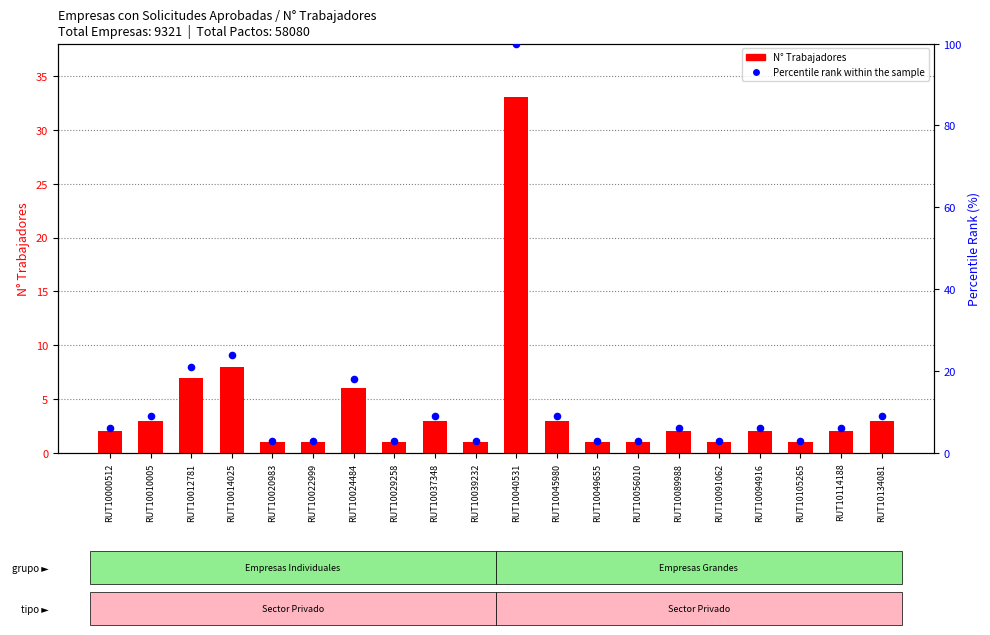

Is the value of N° Trabajadores at RUT10012781 greater than the value of Percentile rank within the sample at RUT10045980?

No